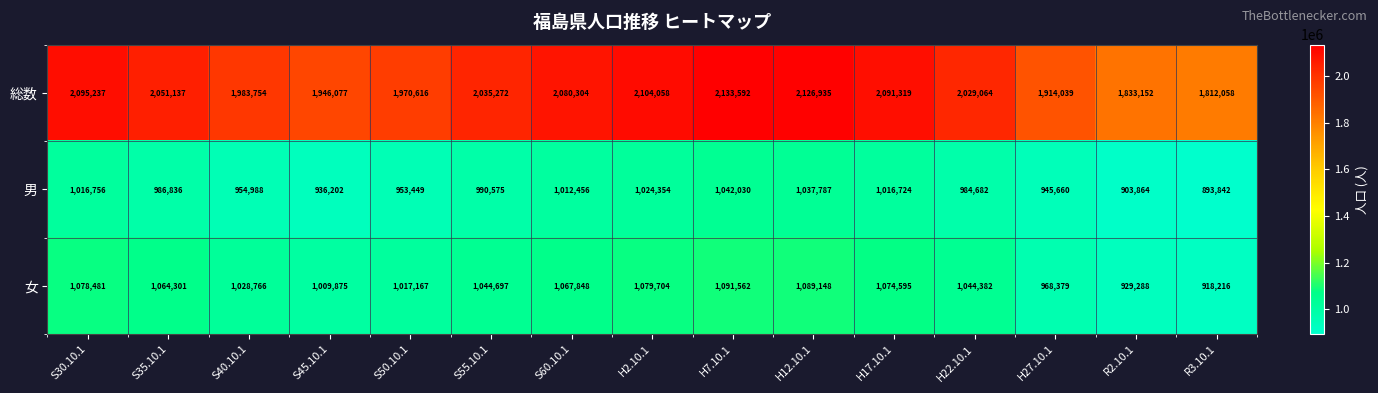

List the series in order of their peak value, highest first.

総数, 女, 男